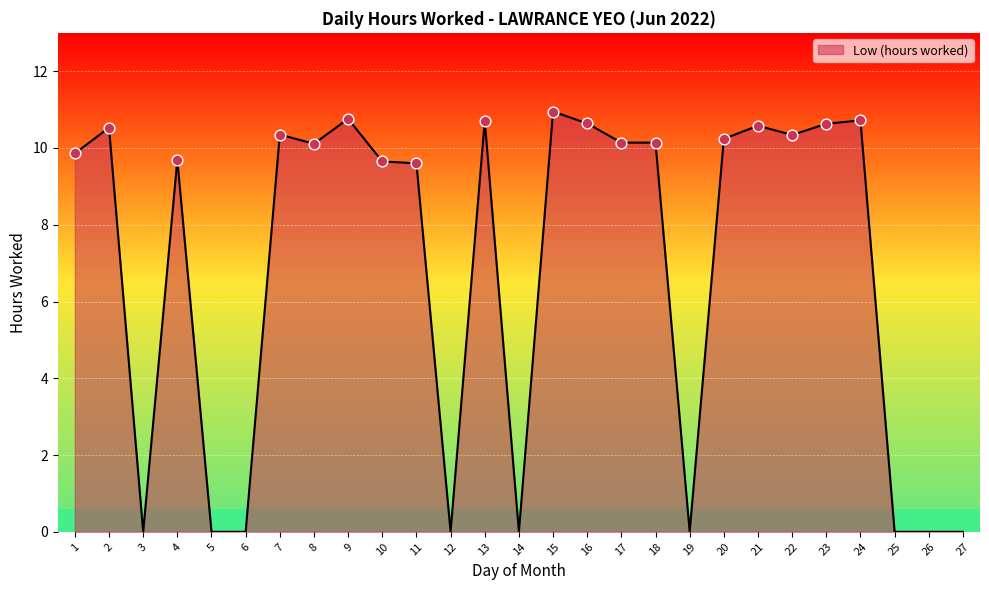

Between 23 and 7, which is larger?

23